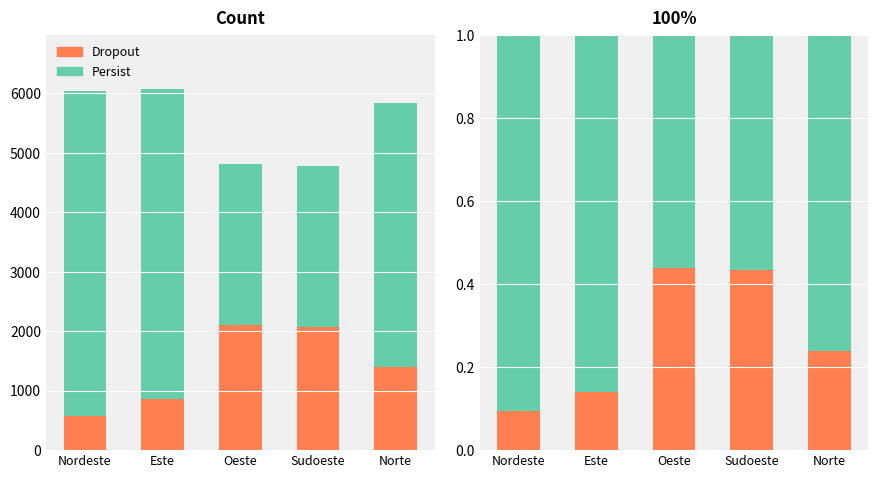

Rank the series by their maximum value, from highest to lowest.

Persist, Dropout